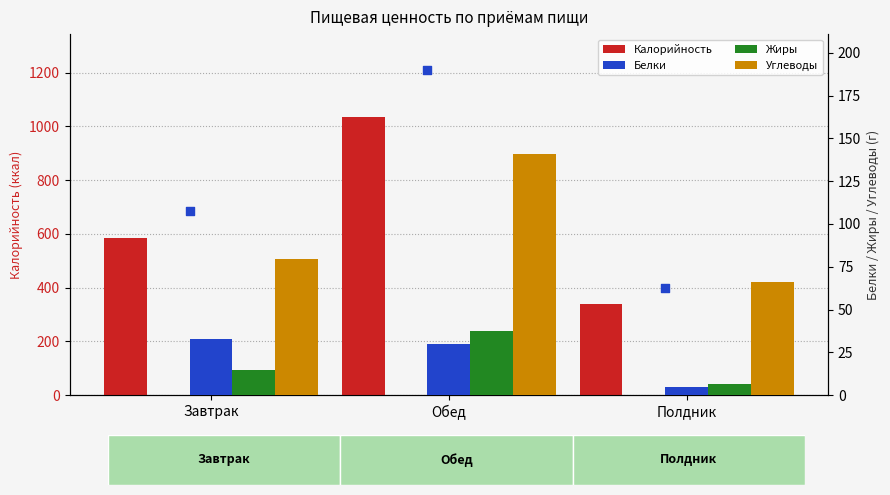

Which series has the largest total across all categories?

Калорийность